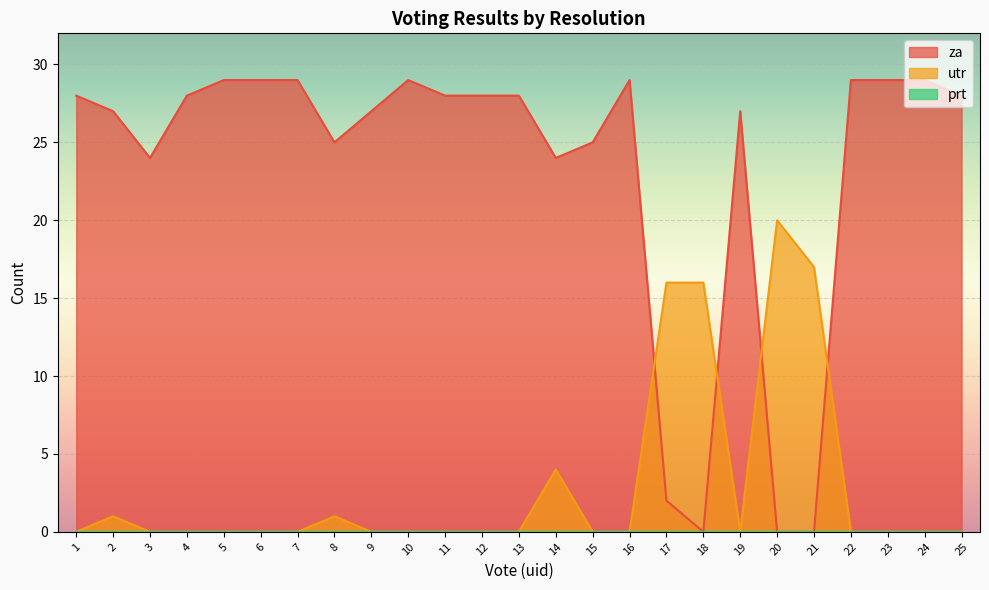

At which label is za closest to 14?

3